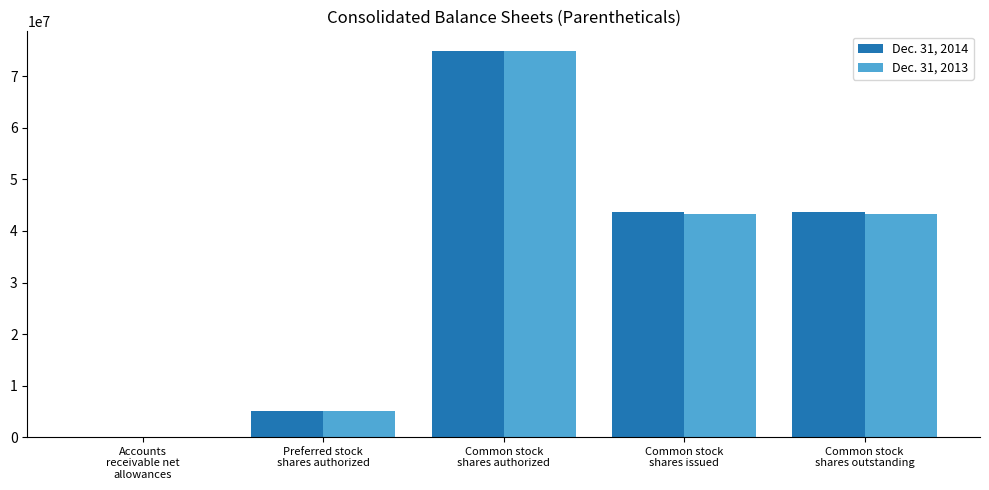

What is the maximum value shown in the chart?

75000000